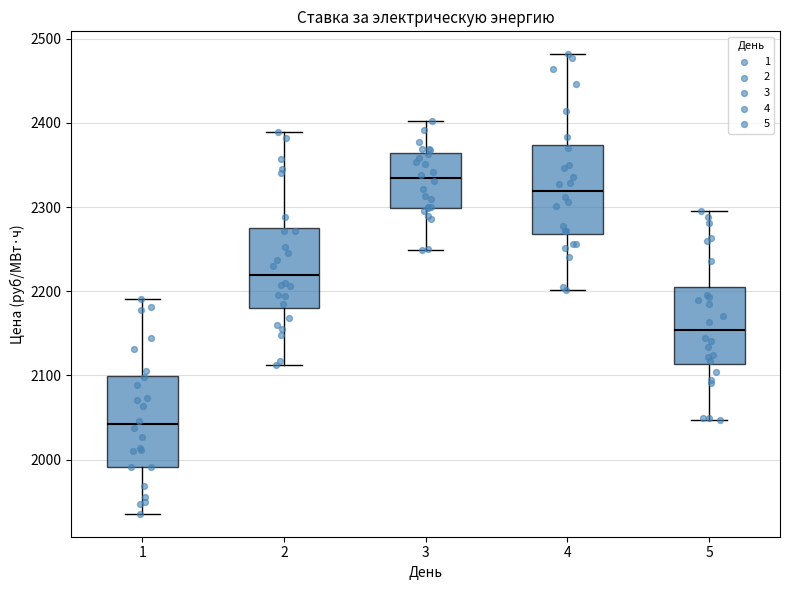

Reading left to right, read every box against the y-axis: the position of its median line, the range the box covers, and the ends of its whiskers. The values are not printed on the chart, so give them approximately, as read against the axis.

1: median 2040, box 1990 to 2100, whiskers 1940 to 2190
2: median 2220, box 2180 to 2280, whiskers 2110 to 2390
3: median 2330, box 2300 to 2360, whiskers 2250 to 2400
4: median 2320, box 2270 to 2370, whiskers 2200 to 2480
5: median 2150, box 2110 to 2210, whiskers 2050 to 2300